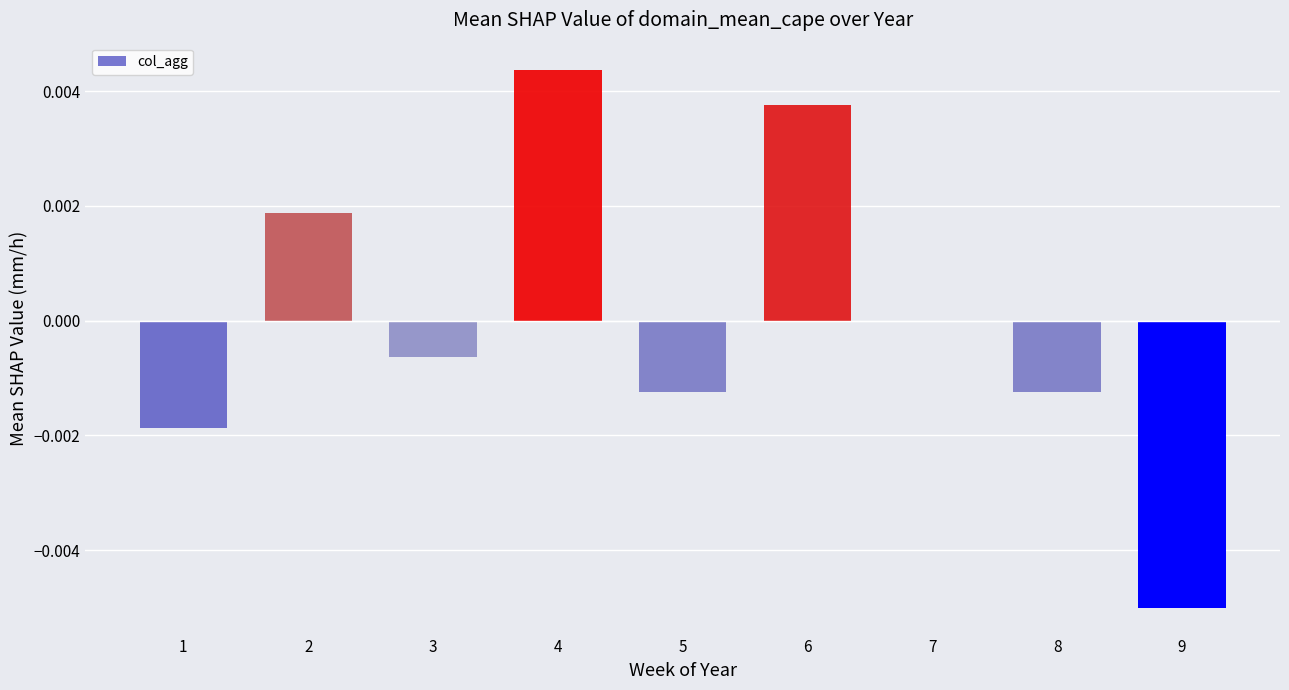

Is it true that the value at 9 is -0.0?

True